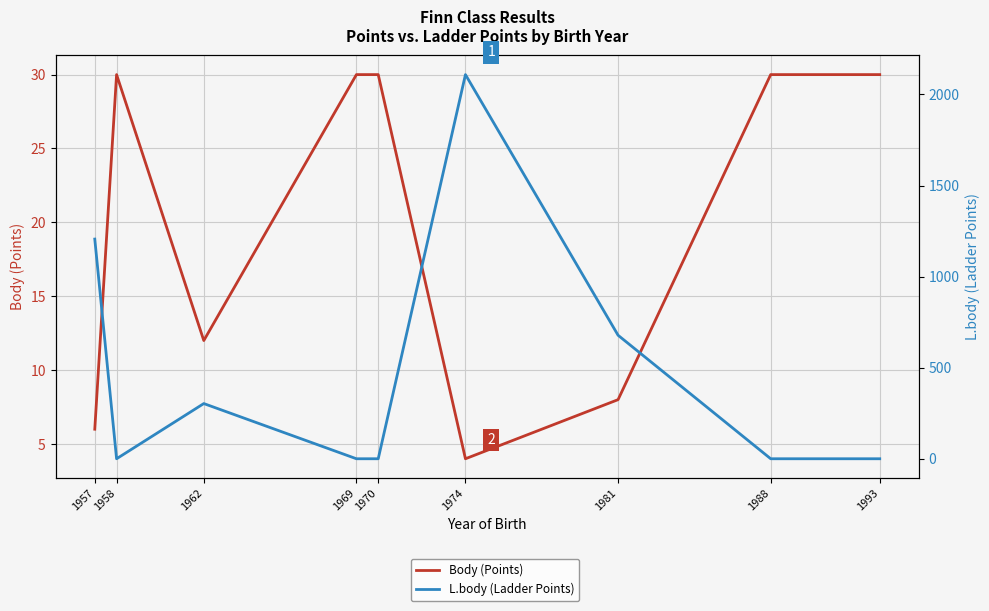

True or false: Body (Points) and L.body (Ladder Points) intersect in this chart.

True